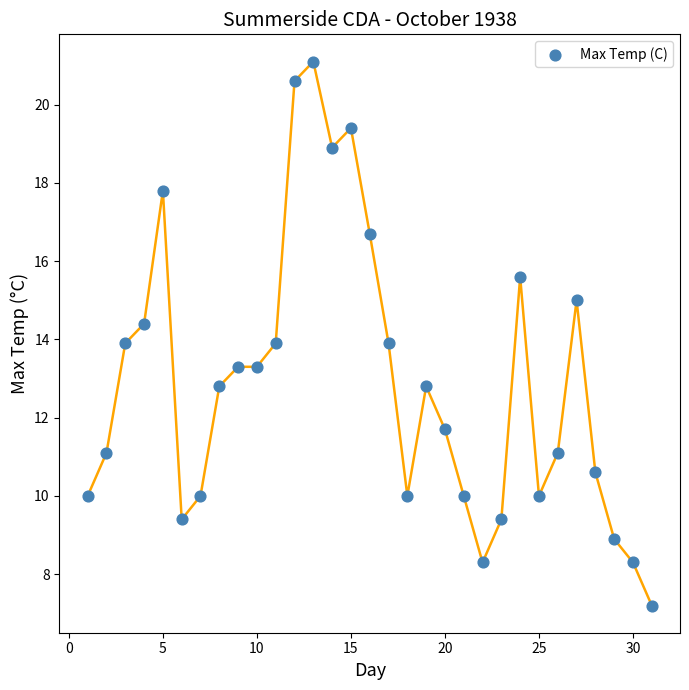

What is the range of X values (max minus min)?

30.0